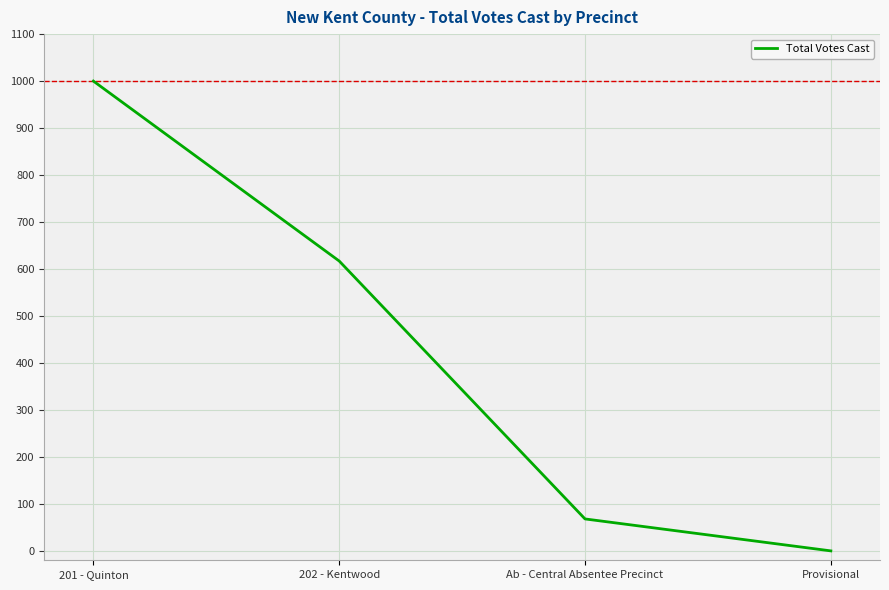

How many values are below 617?

2